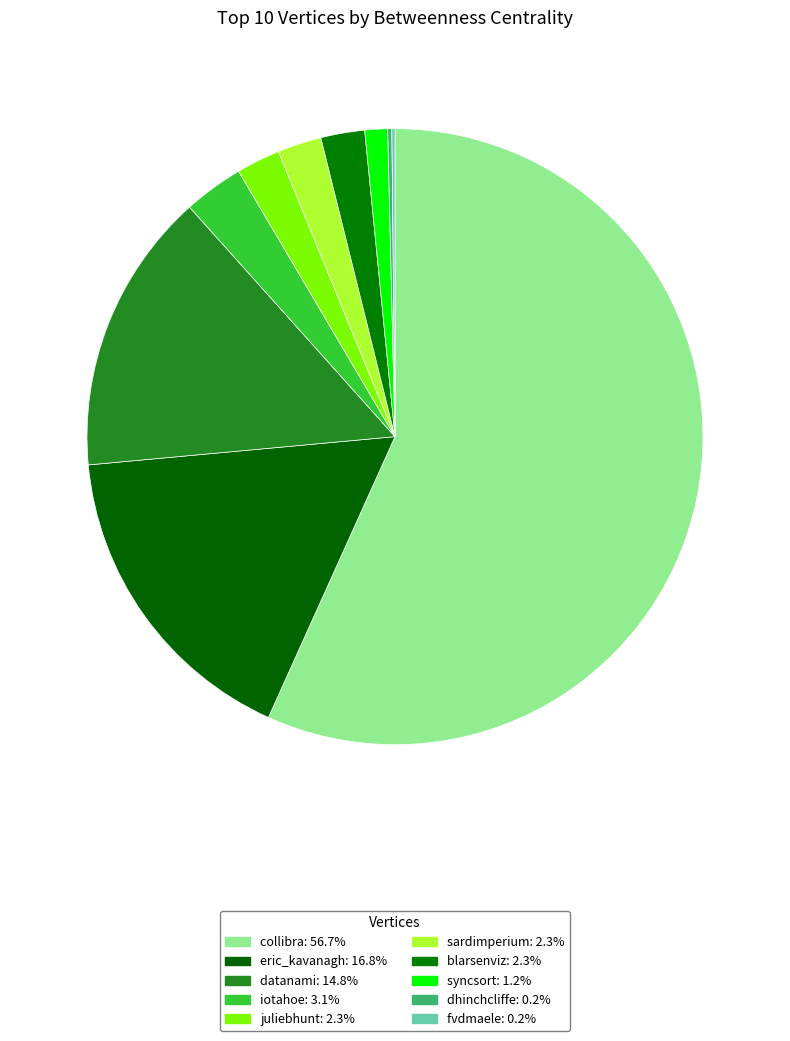

Is there a majority slice in this chart?

Yes